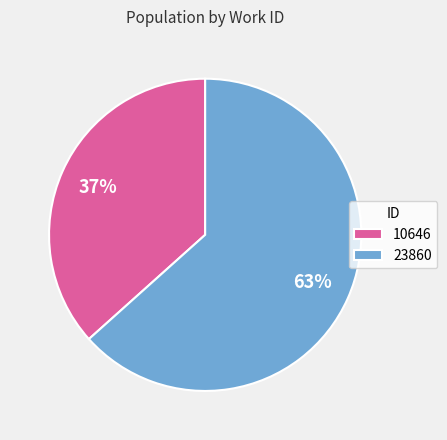

Approximately how many times larger is the value at 23860 compared to 10646?

1.7